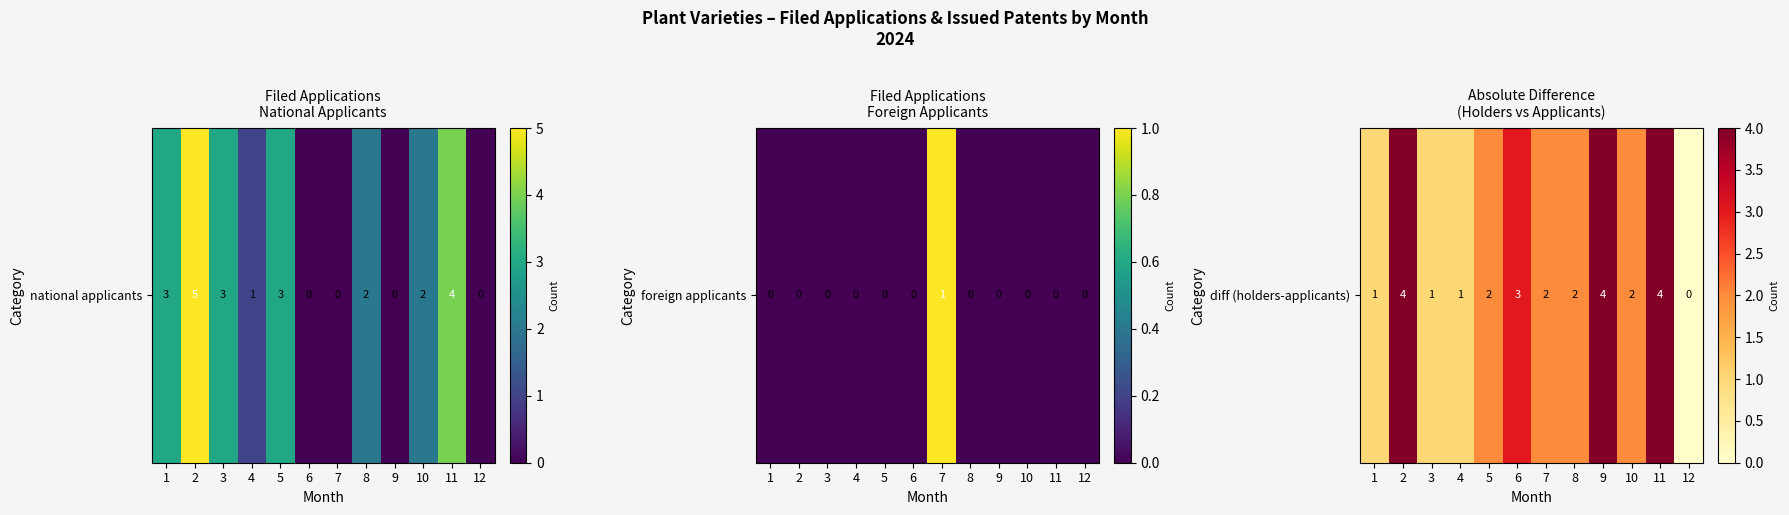

Rank the categories by value from lowest to highest.

12, 1, 3, 4, 5, 7, 8, 10, 6, 2, 9, 11